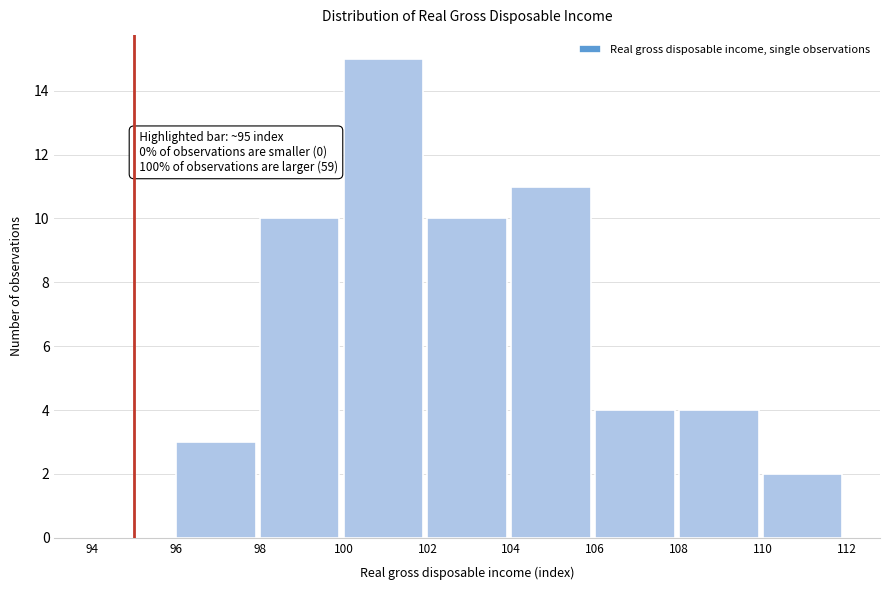

Over which range of the x-axis is the bar tallest?

100 to 102